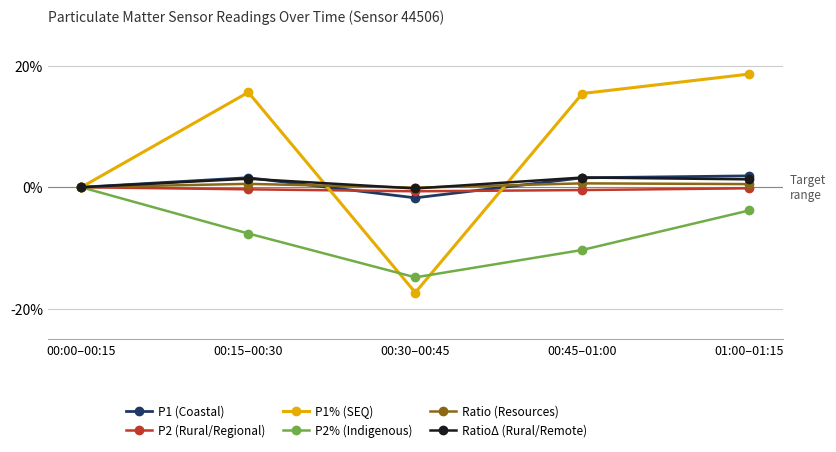

Which series has the largest total across all categories?

P1% (SEQ)